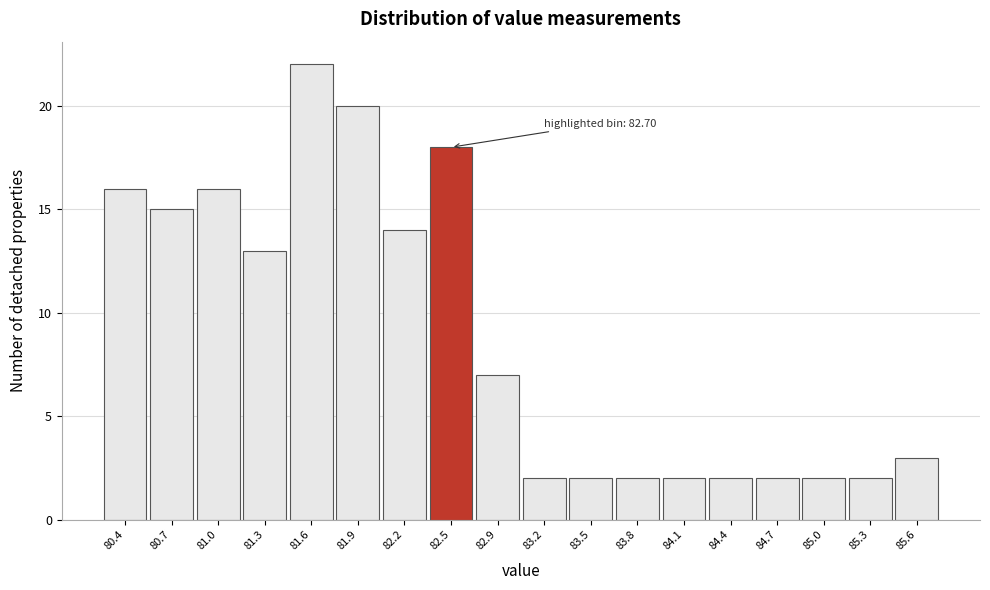

Reading left to right, extract all data points from this chart.

80.4=16	80.7=15	81.0=16	81.3=13	81.6=22	81.9=20	82.2=14	82.5=18	82.9=7	83.2=2	83.5=2	83.8=2	84.1=2	84.4=2	84.7=2	85.0=2	85.3=2	85.6=3